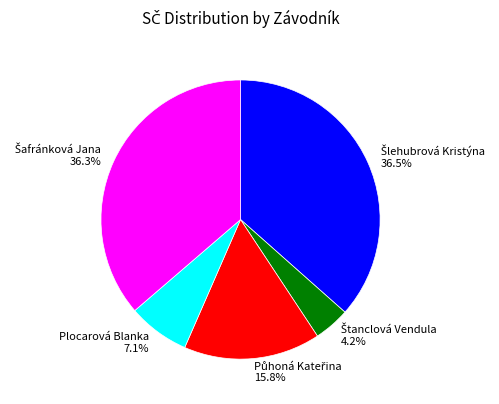

Is there any slice that represents more than half of the pie?

No